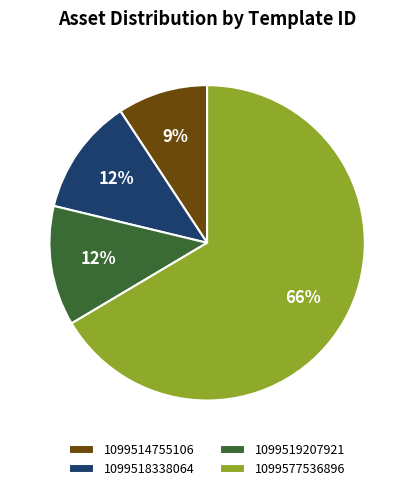

Is there a majority slice in this chart?

Yes